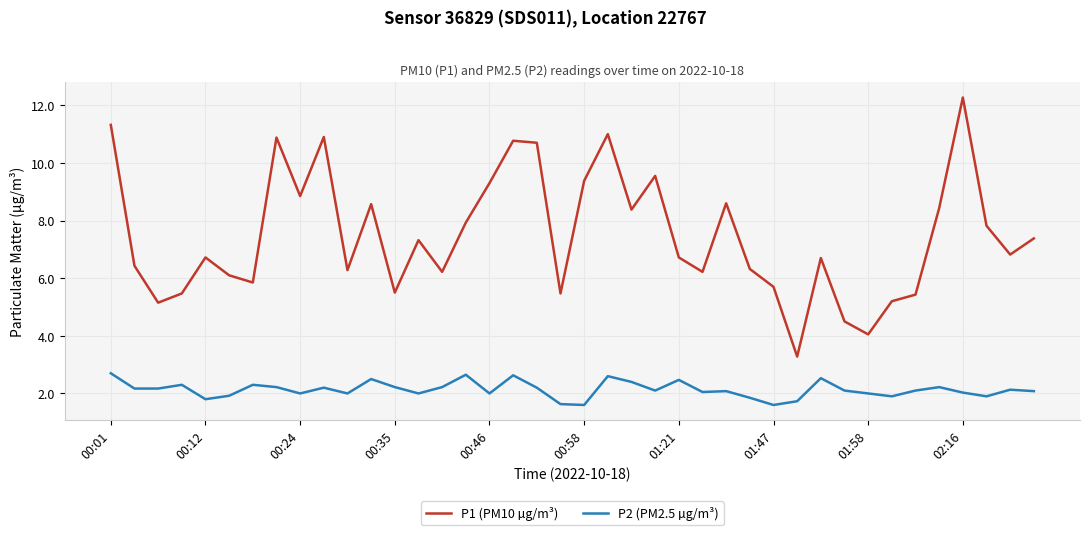

True or false: P1 (PM10 µg/m³) and P2 (PM2.5 µg/m³) cross at least once.

False